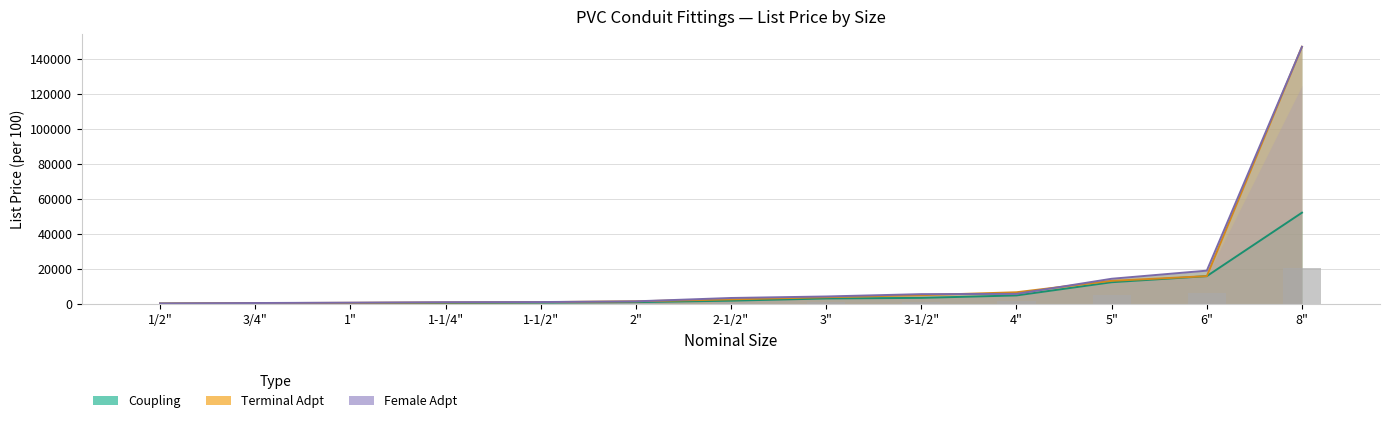

At which label is Terminal Adpt List Price closest to 73532?

6"